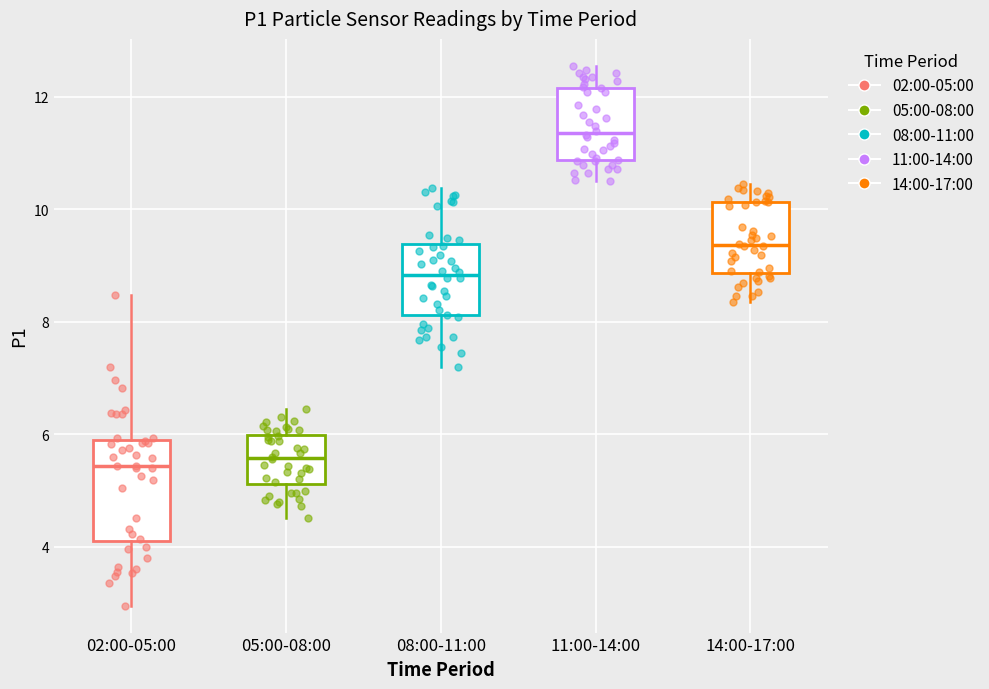

Which box has the highest median line?

11:00-14:00